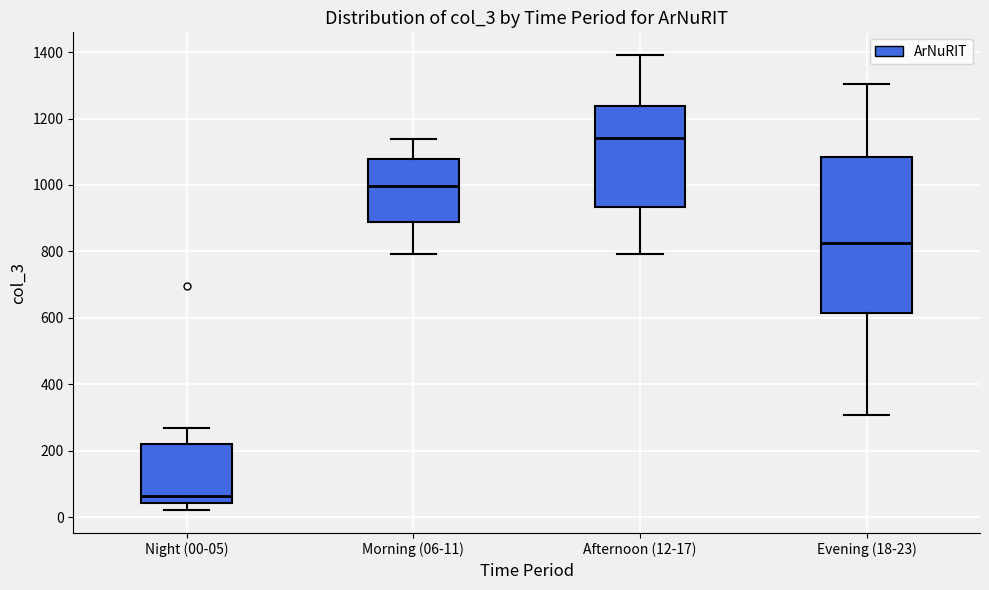

Comparing the boxes themselves (not the whiskers), which one is the tallest?

Evening (18-23)